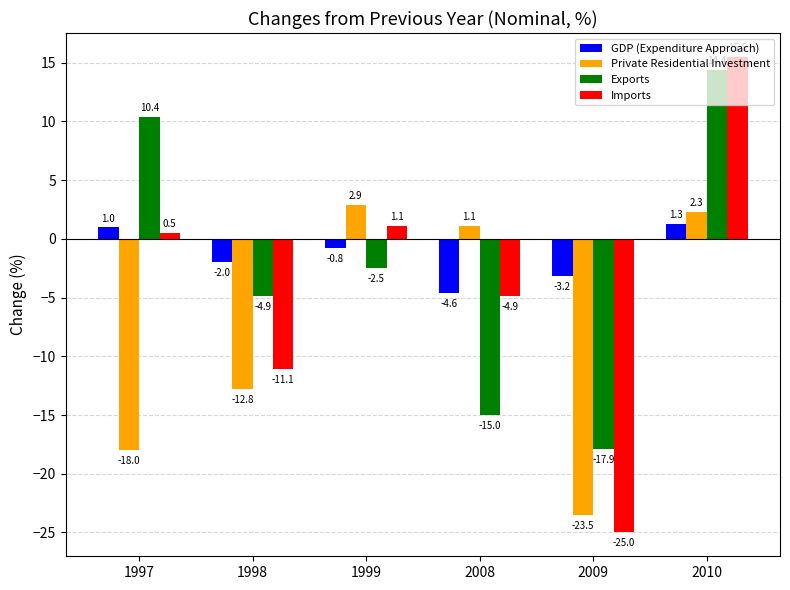

What is the difference between the highest and lowest values at 2008?

16.1